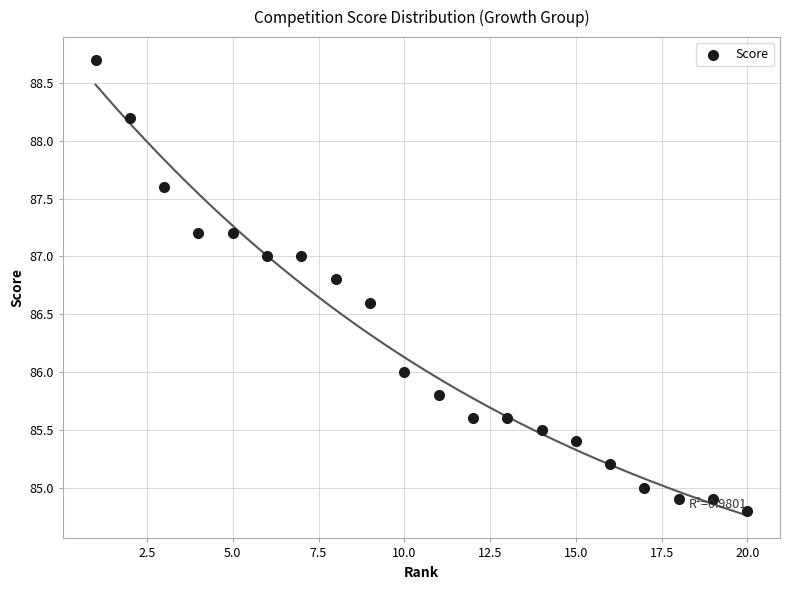

What is the range of Y values (max minus min)?

3.9